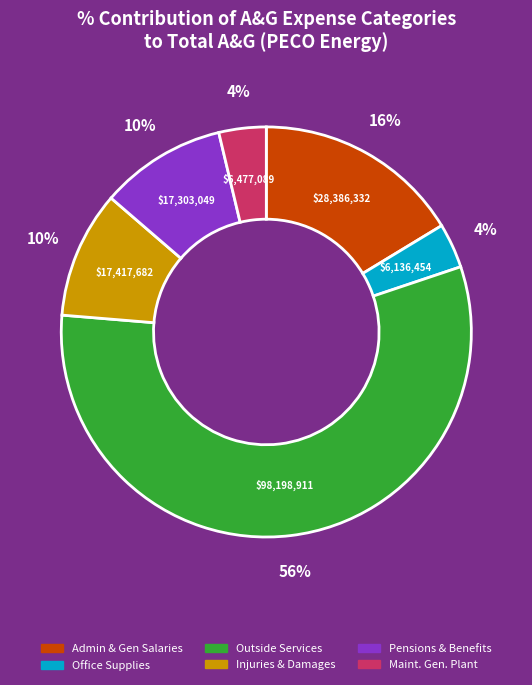

True or false: Outside Services accounts for 45% of the total.

False